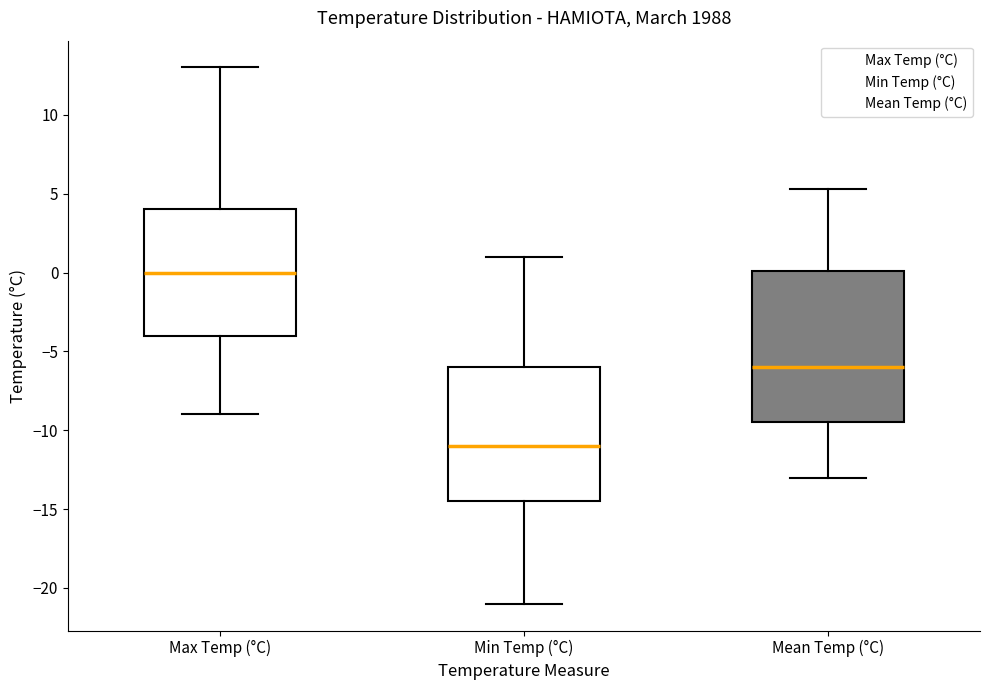

Reading left to right, read every box against the y-axis: the position of its median line, the range the box covers, and the ends of its whiskers. The values are not printed on the chart, so give them approximately, as read against the axis.

Max Temp (°C): median 0.0, box -4.0 to 4.0, whiskers -9.0 to 13.0
Min Temp (°C): median -11.0, box -14.5 to -6.0, whiskers -21.0 to 1.0
Mean Temp (°C): median -6.0, box -9.5 to 0.0, whiskers -13.0 to 5.5